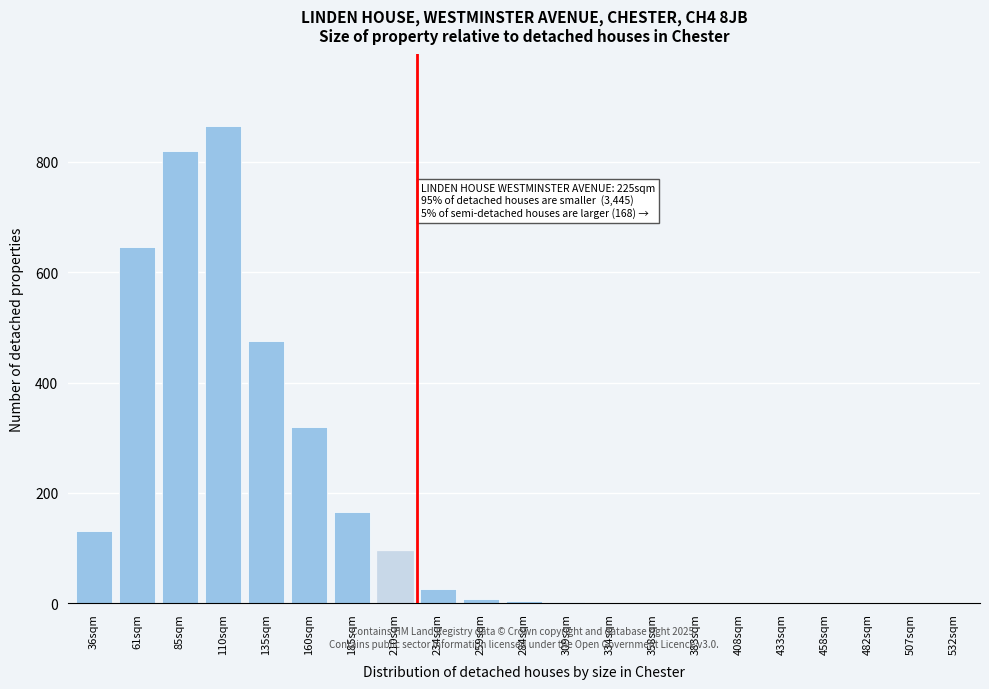

What is the change in value from 160sqm to 408sqm?

-320